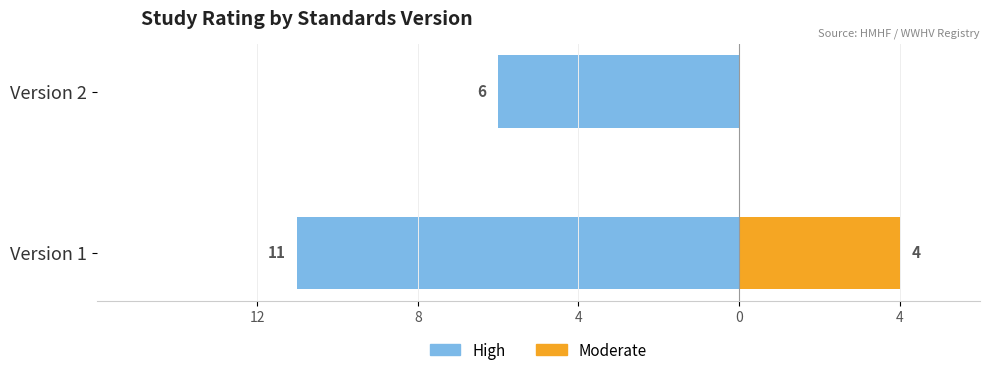

What is the value of the Moderate bar at the 1st from the left?

4